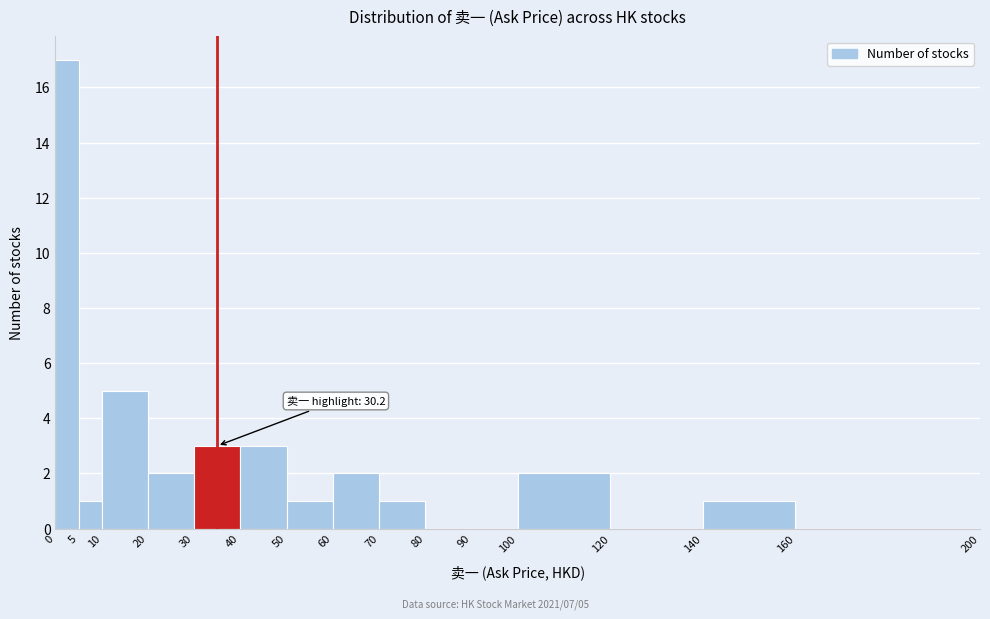

Which range on the x-axis has the tallest bar?

0 to 5